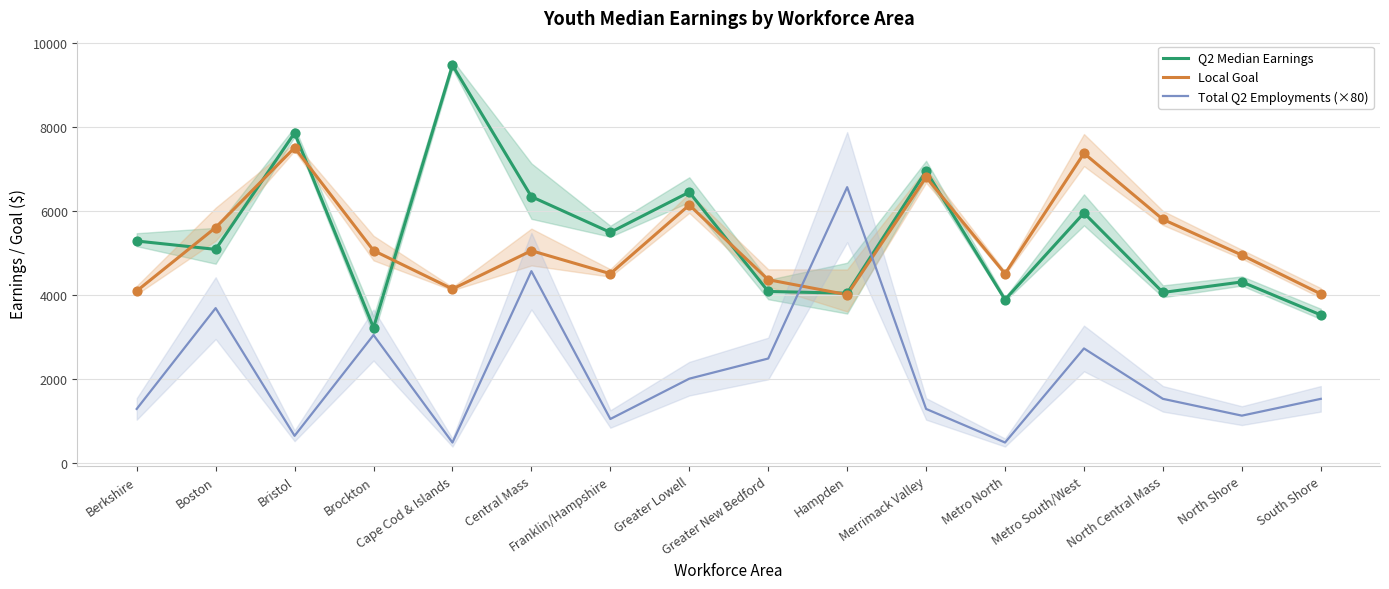

What is the total value across all series at Merrimack Valley?

15024.2